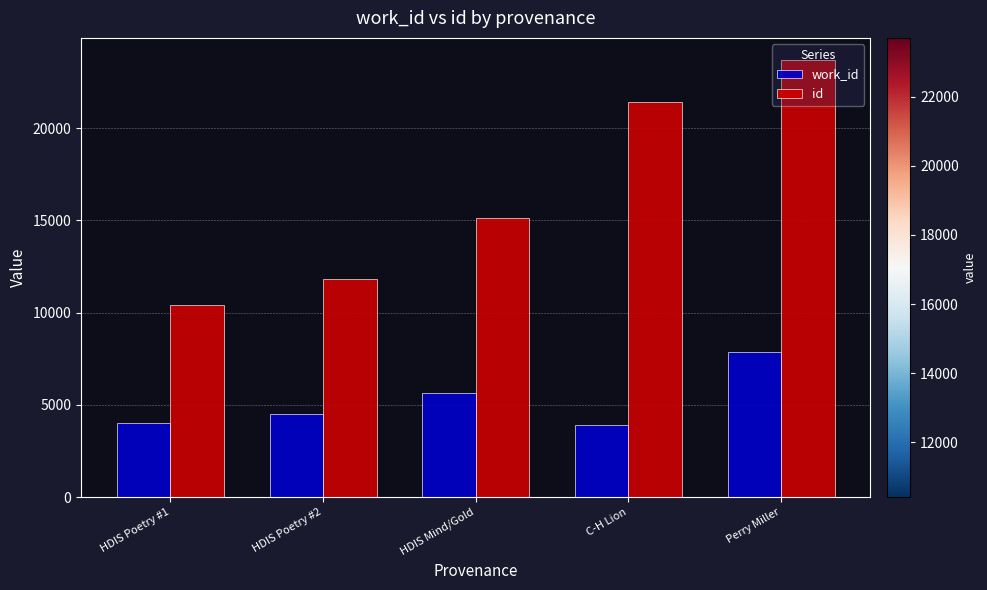

What is the difference between the maximum and minimum values in the work_id series?

3917